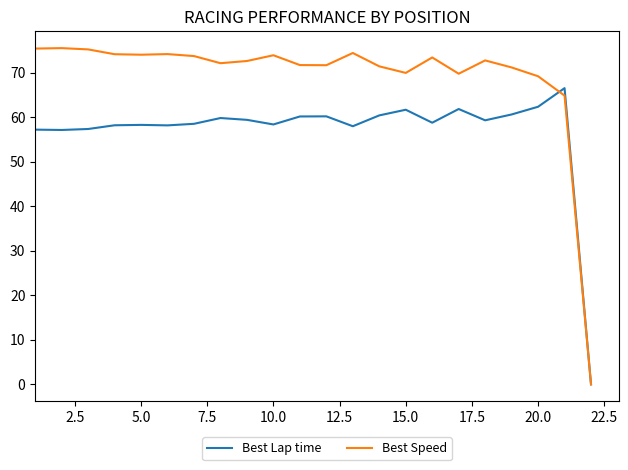

What is the highest value of the Best Lap time series?

66.6